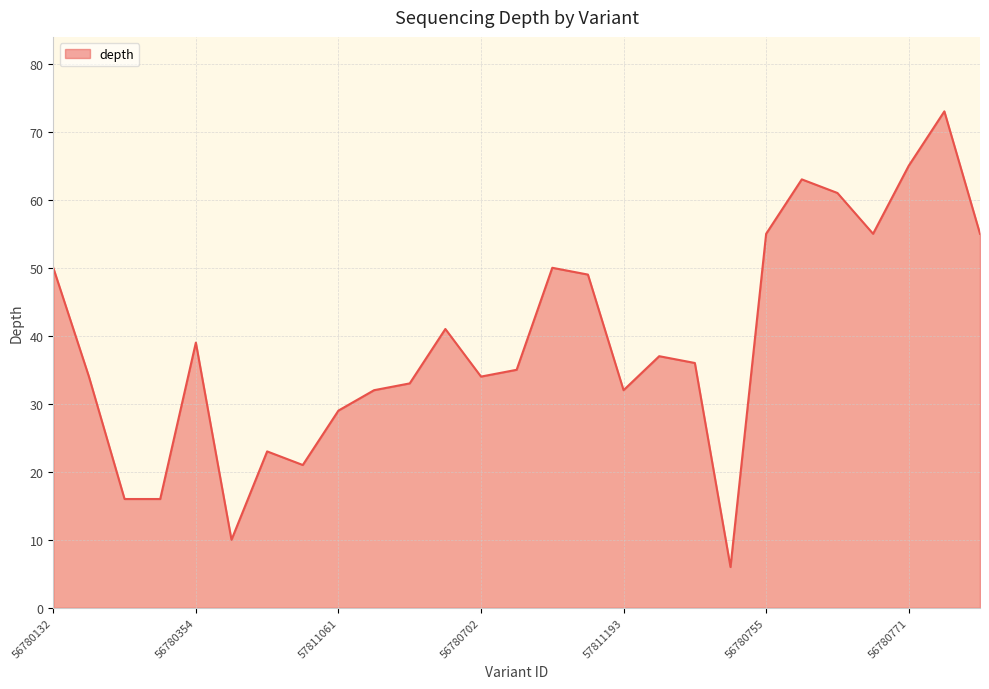

What is the difference between the maximum and minimum values?

67